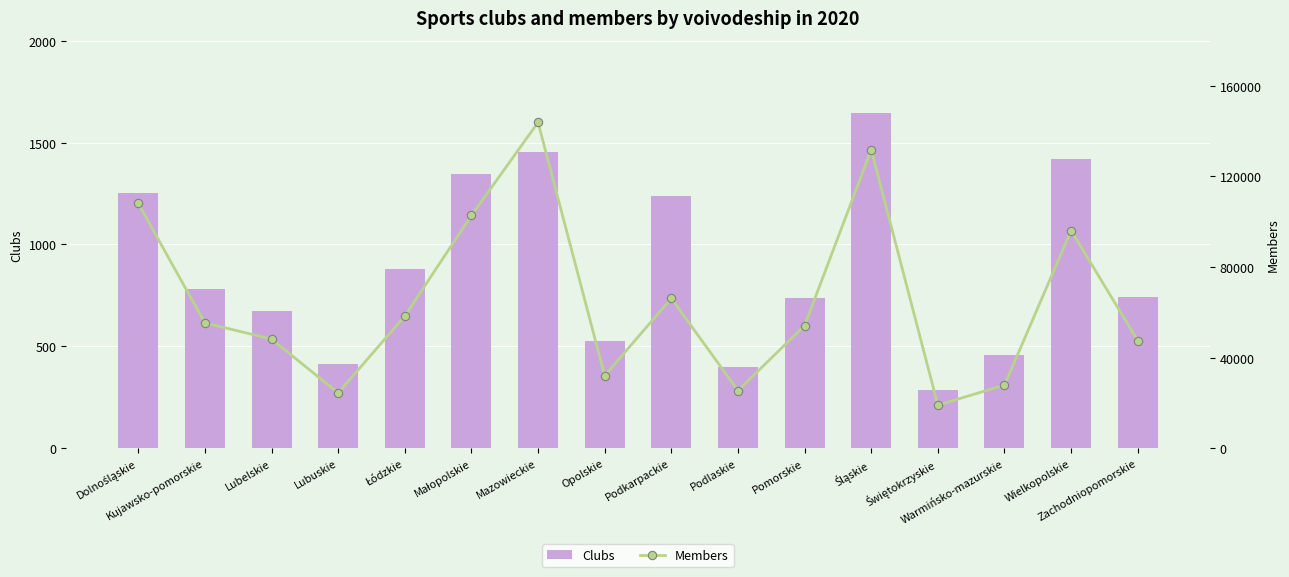

At how many categories does at least one series exceed 107873?

3